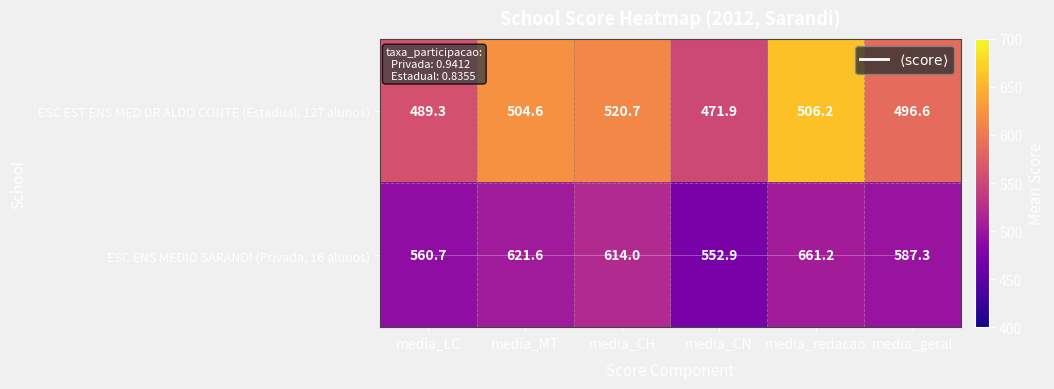

Between media_LC and media_geral, which series saw the biggest shift?

ESC ENS MEDIO SARANDI (Privada, 16 alunos)